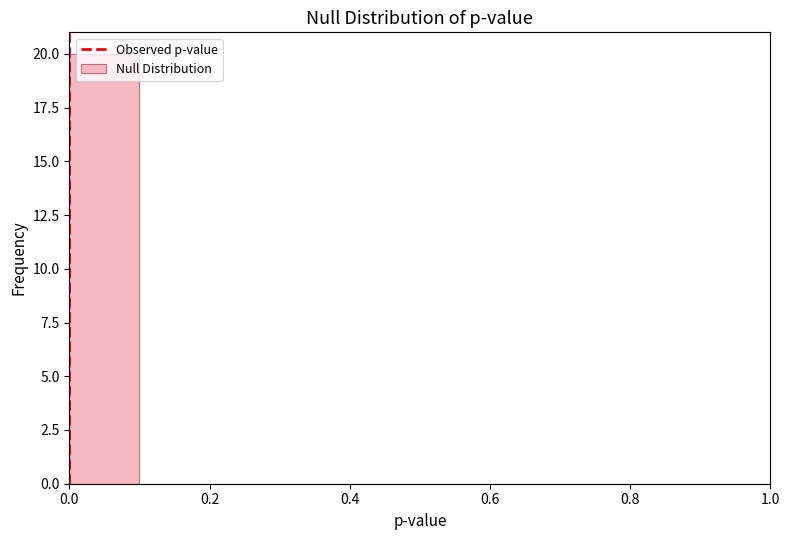

How tall is the bar that spans 0.0 to 0.1 on the x-axis? The values are not printed on the chart, so give them approximately, as read against the axis.

20